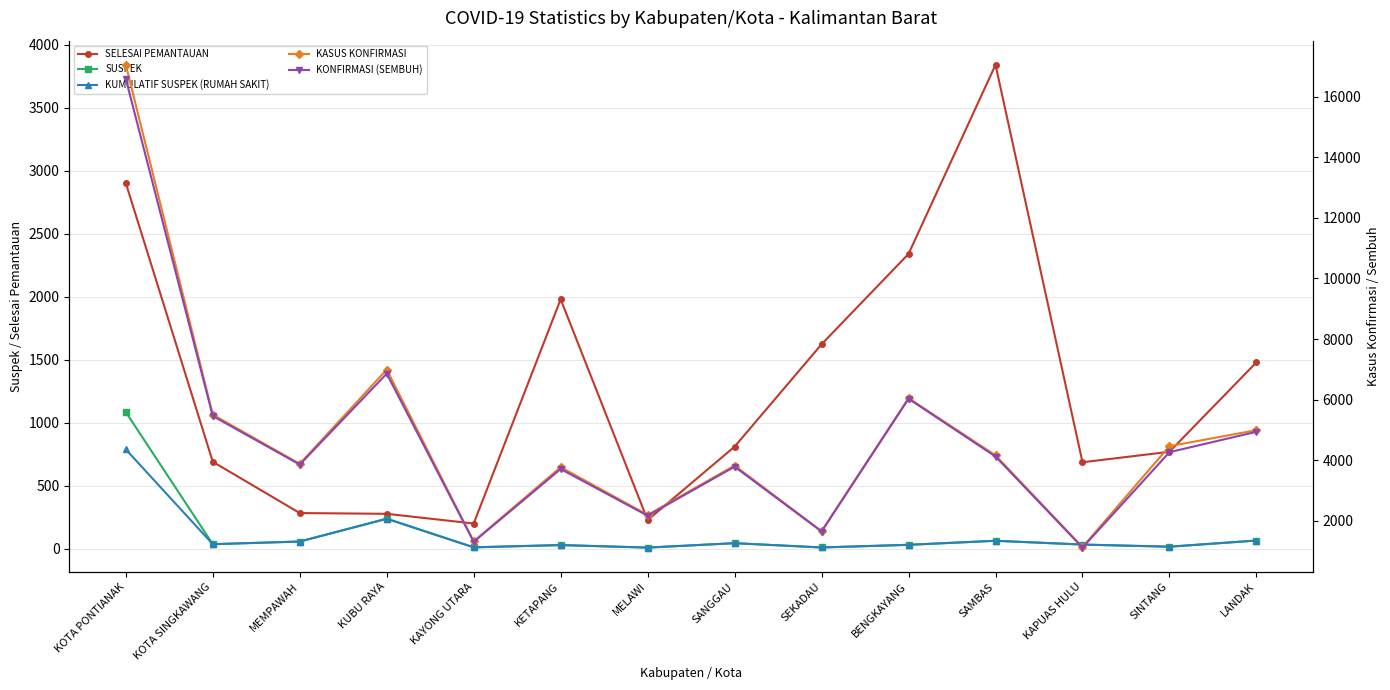

At which category is the sum across all series the highest?

KOTA PONTIANAK